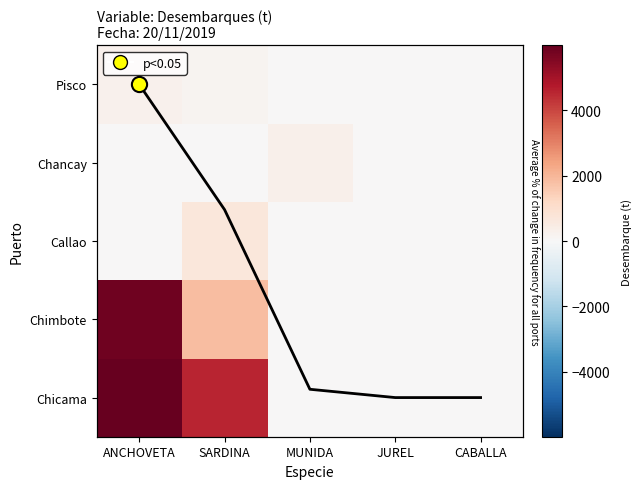

Reading left to right, extract all data points from this chart.

Chicama: ANCHOVETA=5982.2	SARDINA=4557.8	MUNIDA=0.0	JUREL=0.0	CABALLA=0.0
Chimbote: ANCHOVETA=5820.3	SARDINA=1848.0	MUNIDA=0.0	JUREL=0.0	CABALLA=0.0
Callao: ANCHOVETA=0.0	SARDINA=690.0	MUNIDA=0.0	JUREL=0.0	CABALLA=0.0
Chancay: ANCHOVETA=0.0	SARDINA=0.0	MUNIDA=320.0	JUREL=0.0	CABALLA=0.0
Pisco: ANCHOVETA=265.1	SARDINA=146.9	MUNIDA=0.0	JUREL=0.0	CABALLA=0.0